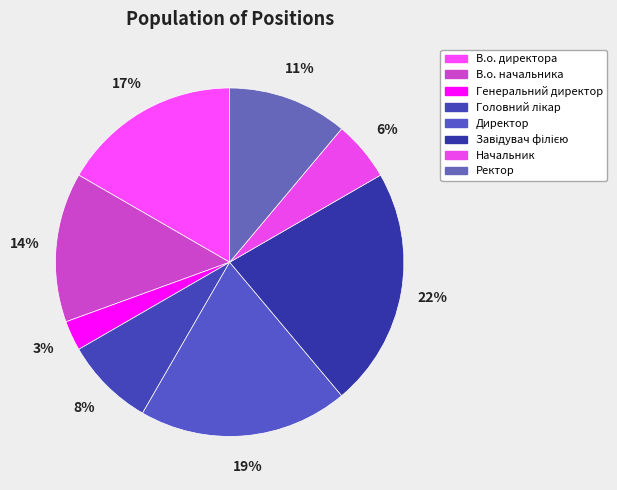

How many segments does this pie chart have?

8